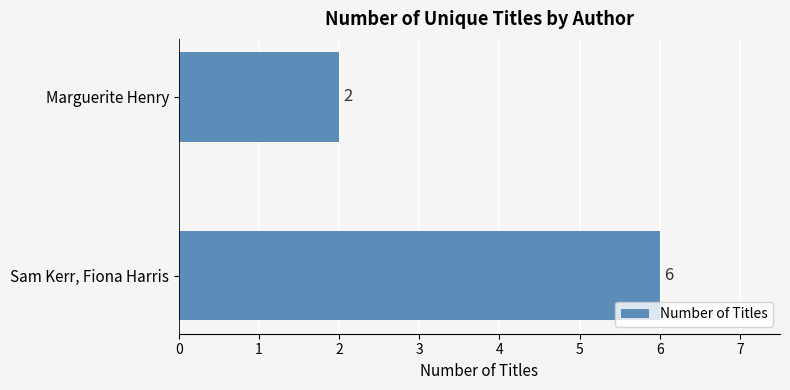

Rank the categories by value from lowest to highest.

Marguerite Henry, Sam Kerr, Fiona Harris